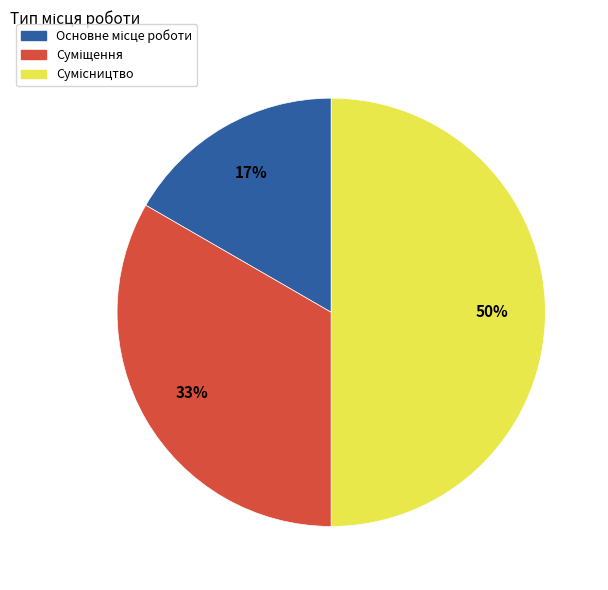

To the nearest percent, what is the difference between the largest and smallest slice percentages?

33%